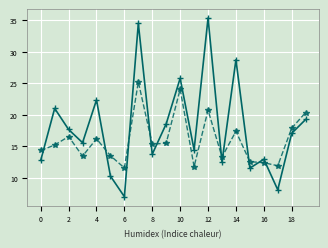

What is the maximum value shown in the chart?

35.4